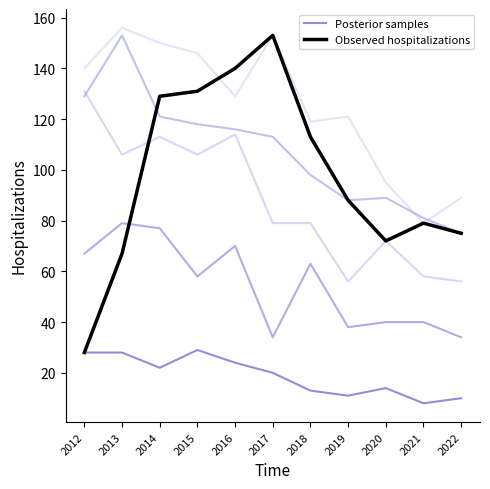

True or false: Posterior samples has a value of 16 at 2019.

False